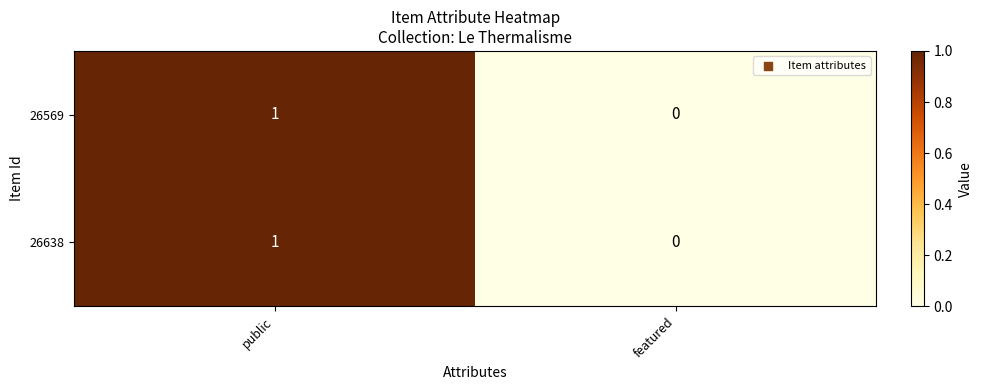

Is it true that 26638 equals 2 at public?

False